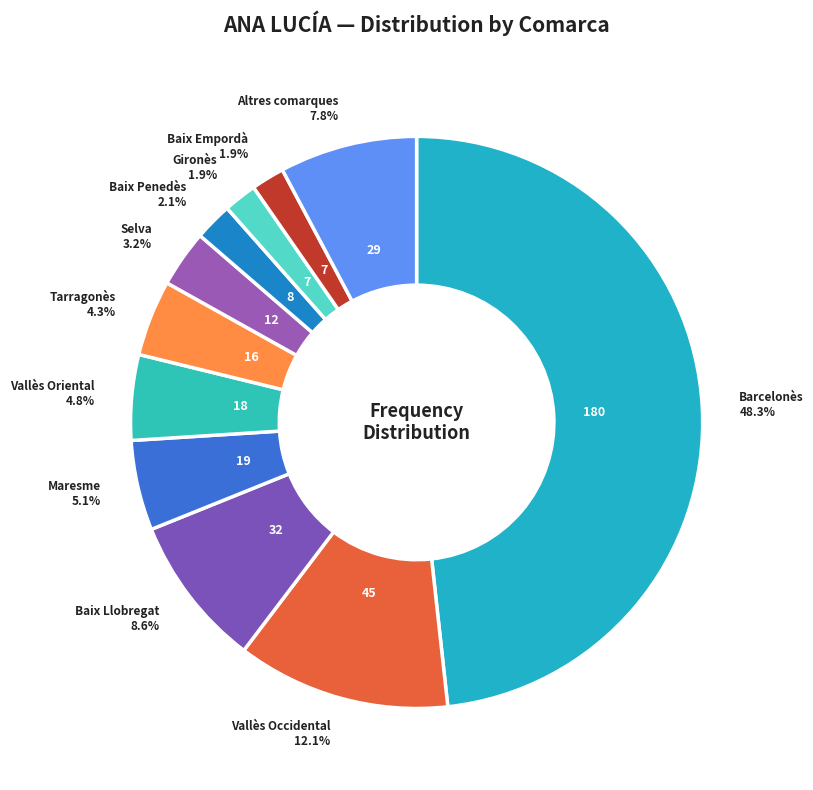

Is there any slice that represents more than half of the pie?

No